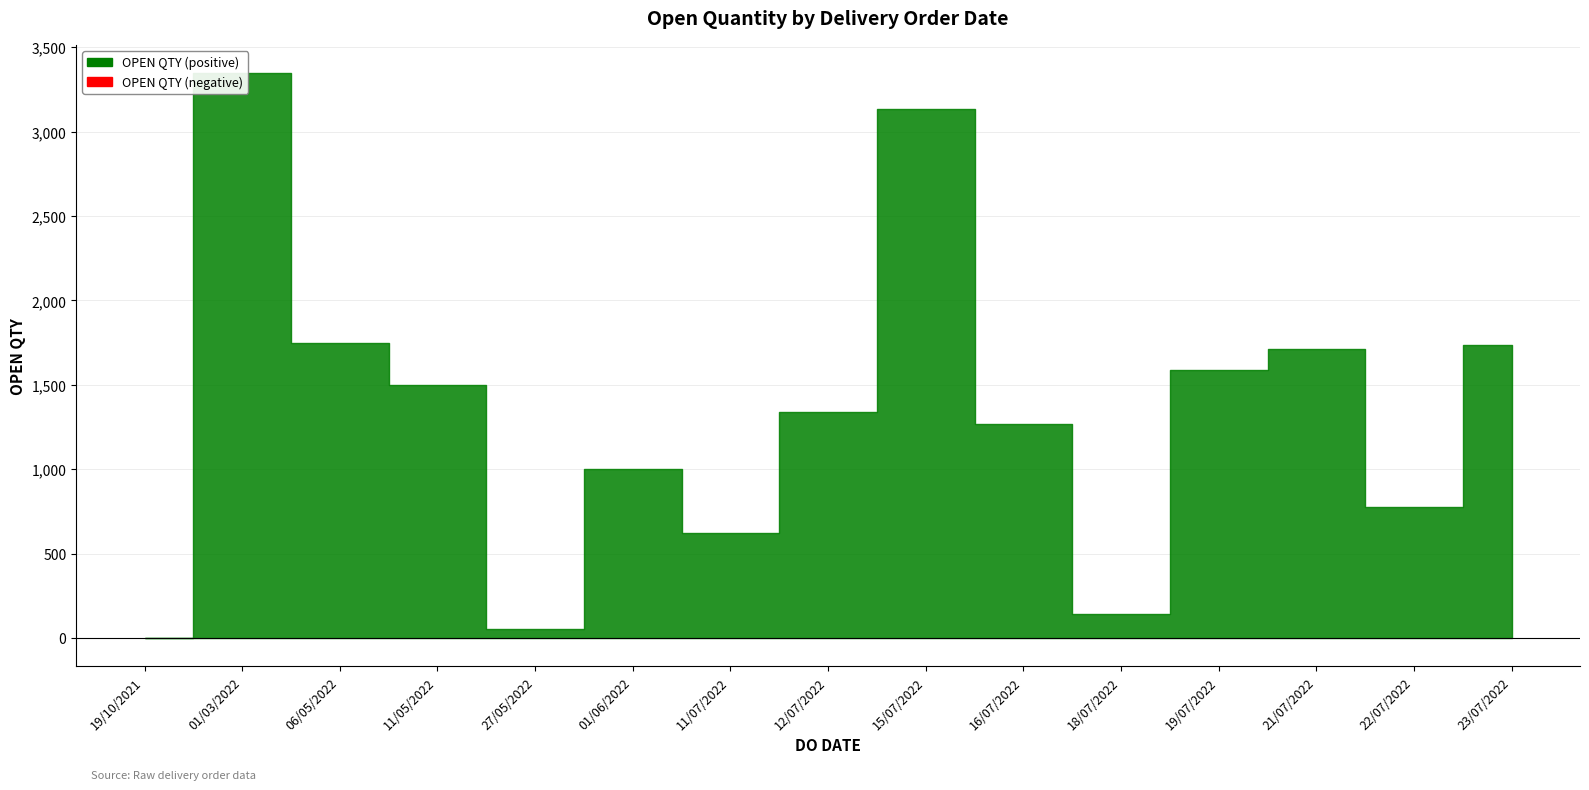

Which category has the lowest value across all series?

19/10/2021